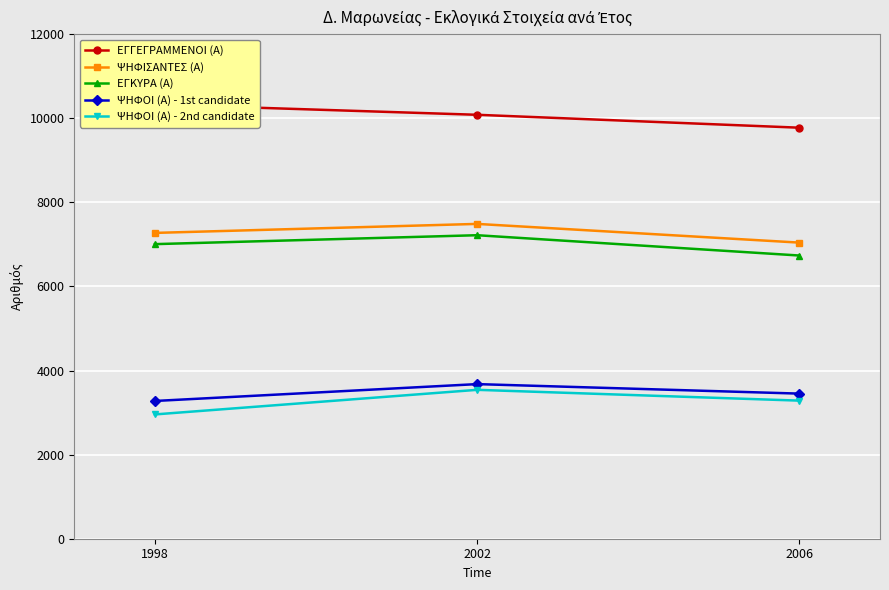

What is the spread (max minus min) of values at 2006?

6491